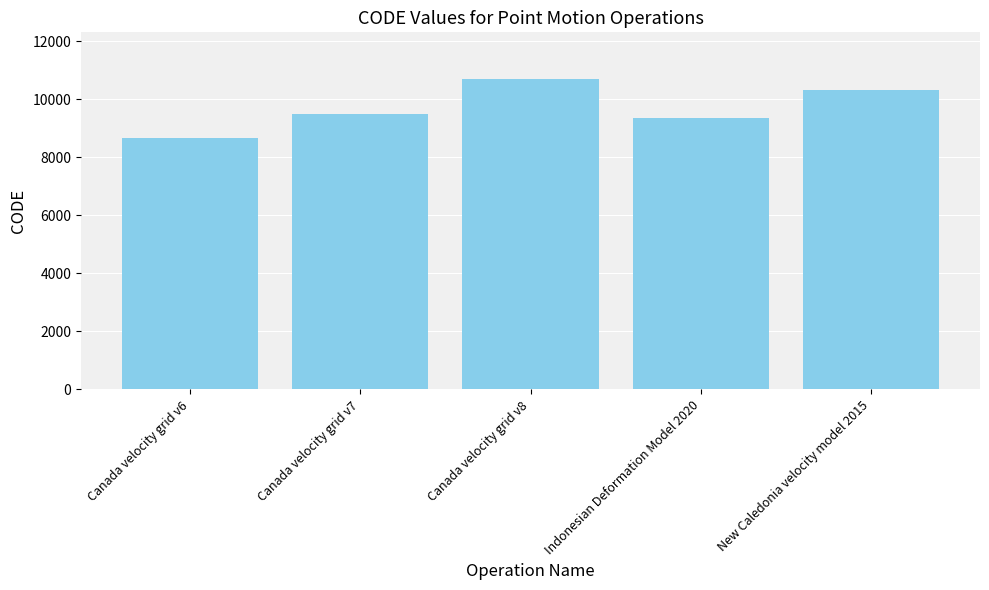

What value does the data have at Canada velocity grid v7, to the nearest 100?

9500